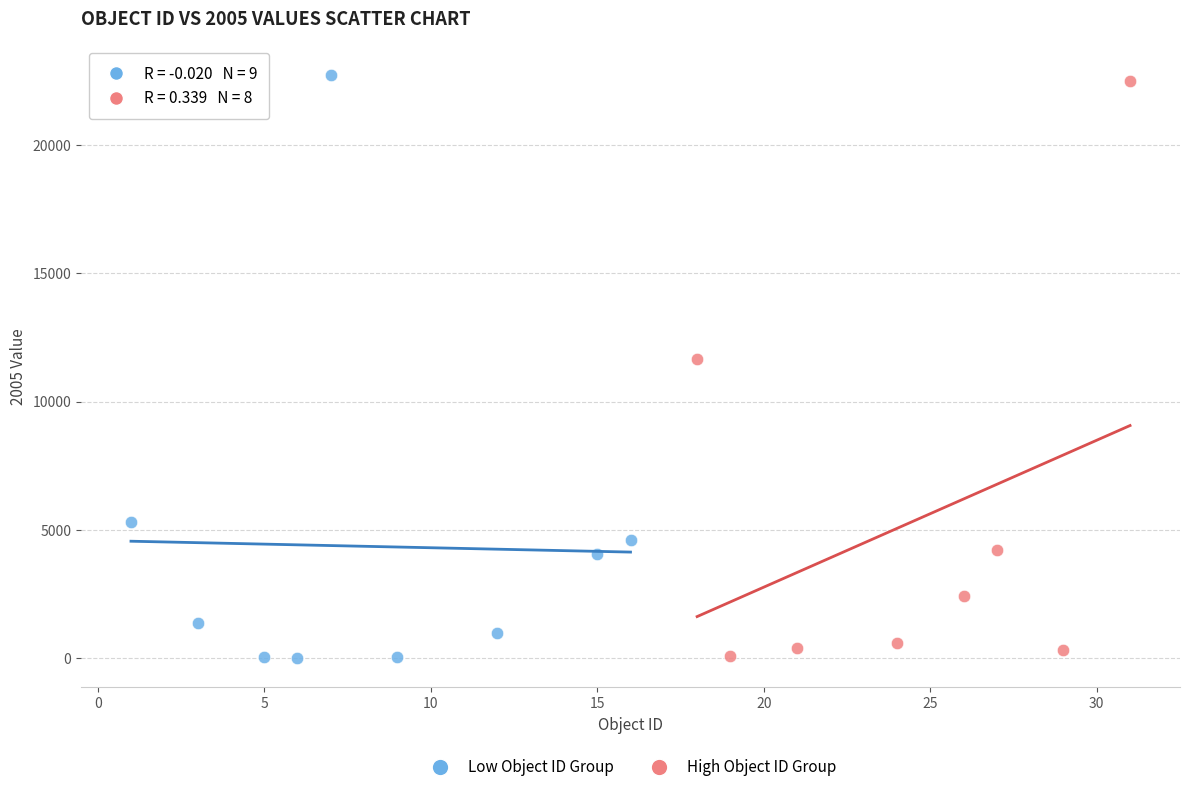

Which series has the largest Y range (max minus min)?

Low Object ID Group